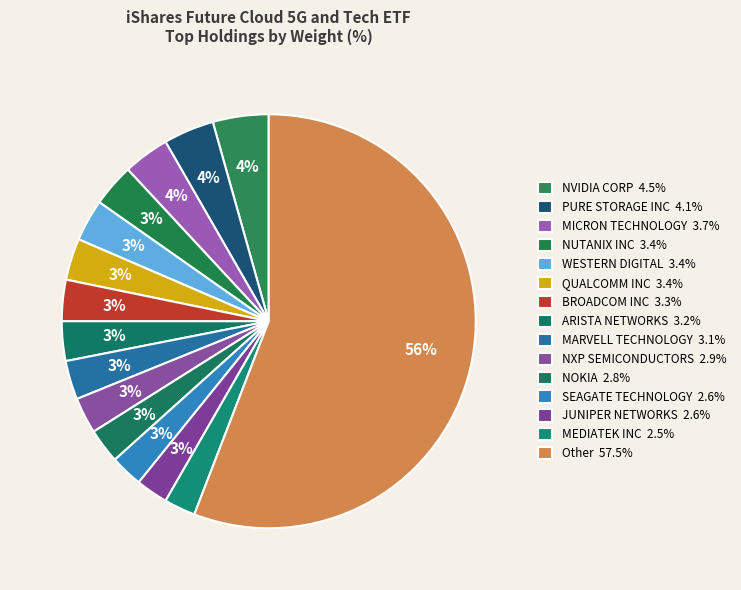

The NOKIA slice represents 3% of the pie. True or false?

True